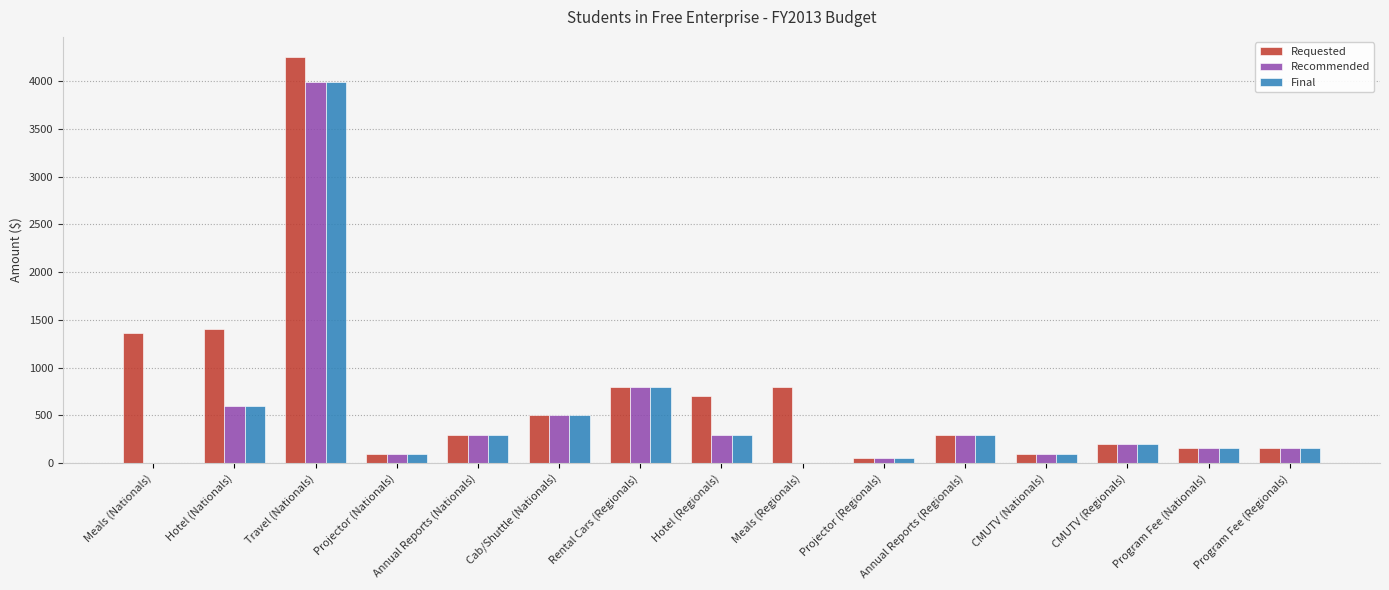

What is the maximum value for Final?

3990